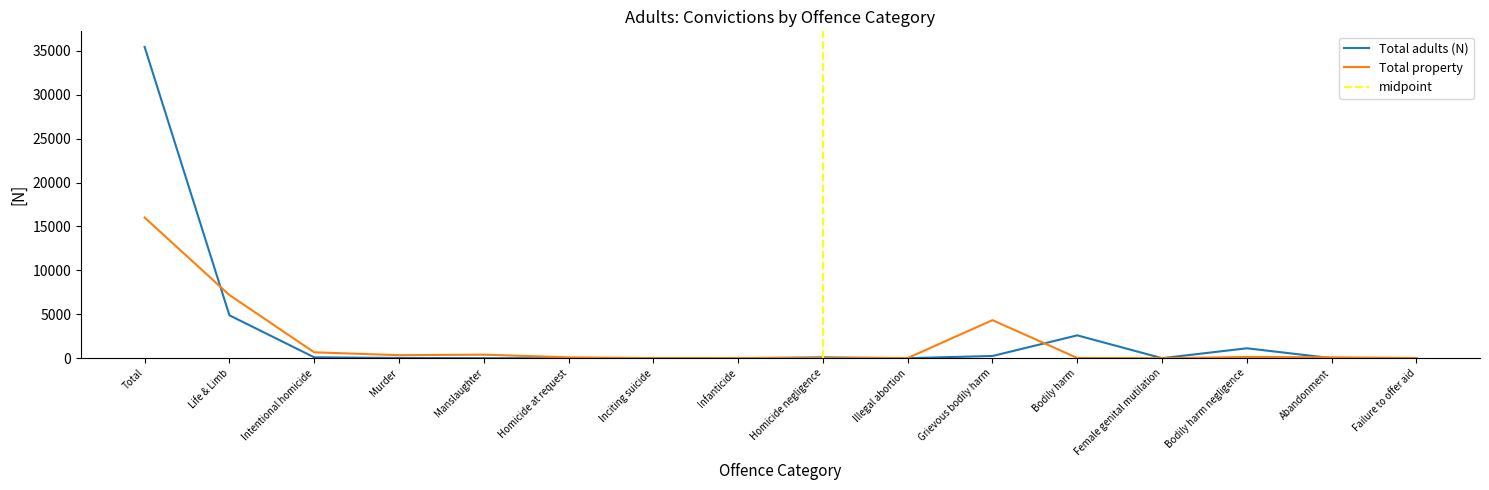

The Total adults (N) series shows 29 at Failure to offer aid. True or false?

False